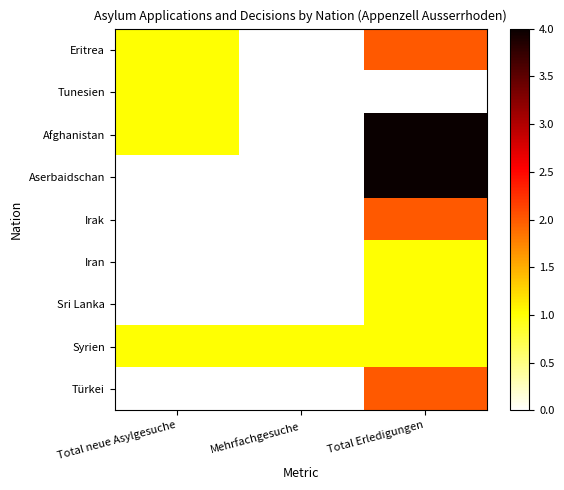

How many series are shown in this chart?

9